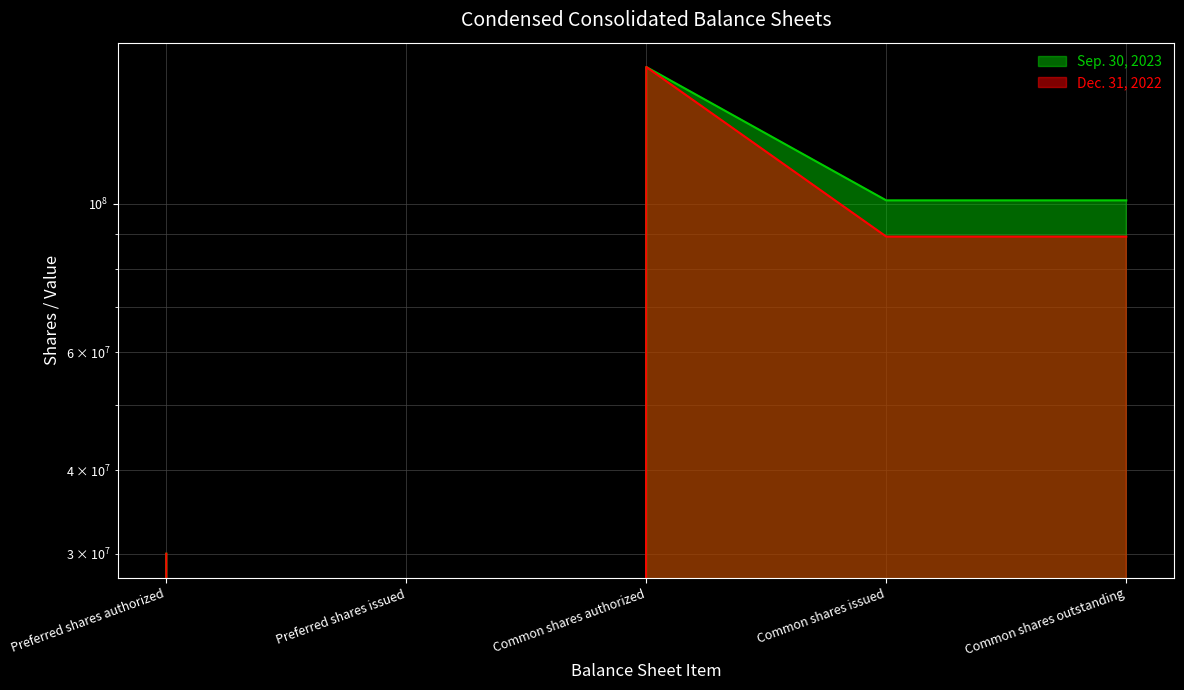

How many interior local peaks does the Dec. 31, 2022 series have?

1